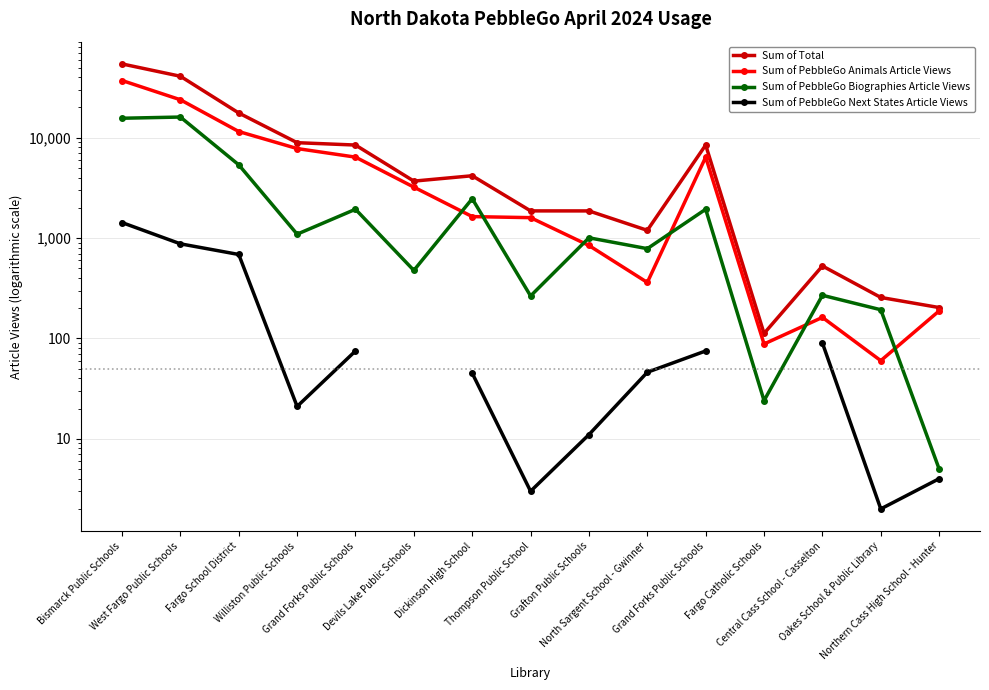

Where is the first local minimum for Sum of PebbleGo Animals Article Views?

North Sargent School - Gwinner